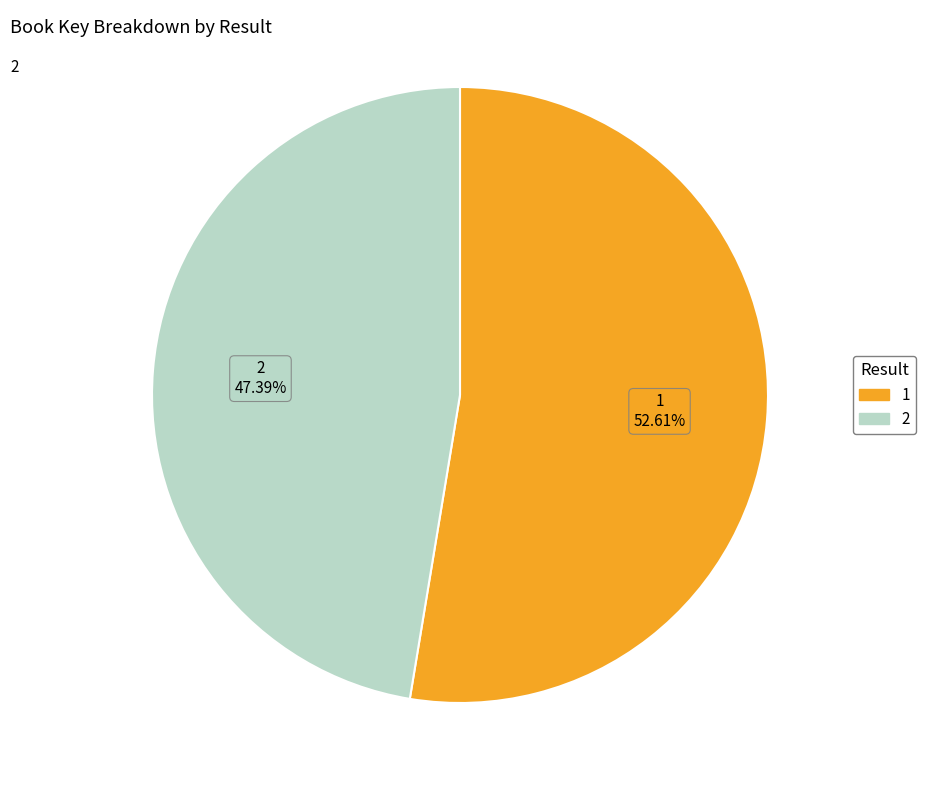

To the nearest percent, what is the combined percentage of 1 and 2?

100%